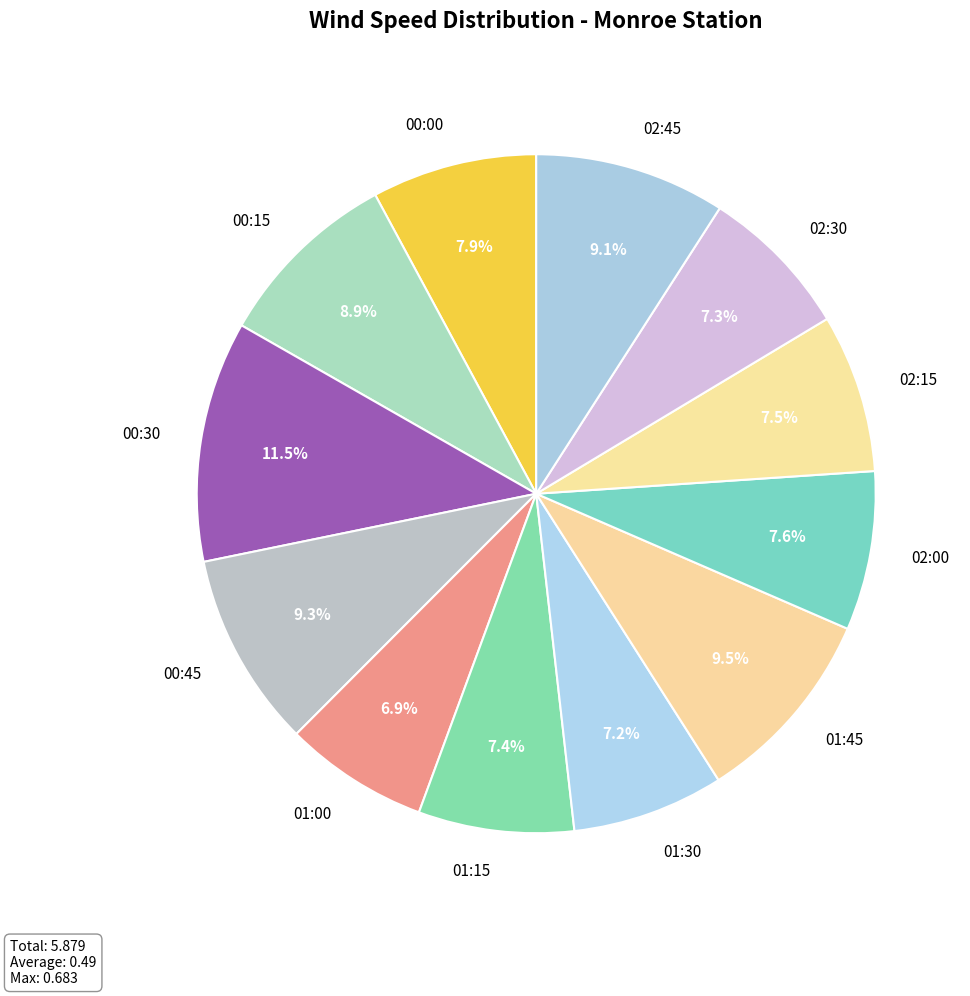

Which slice is the largest?

00:30